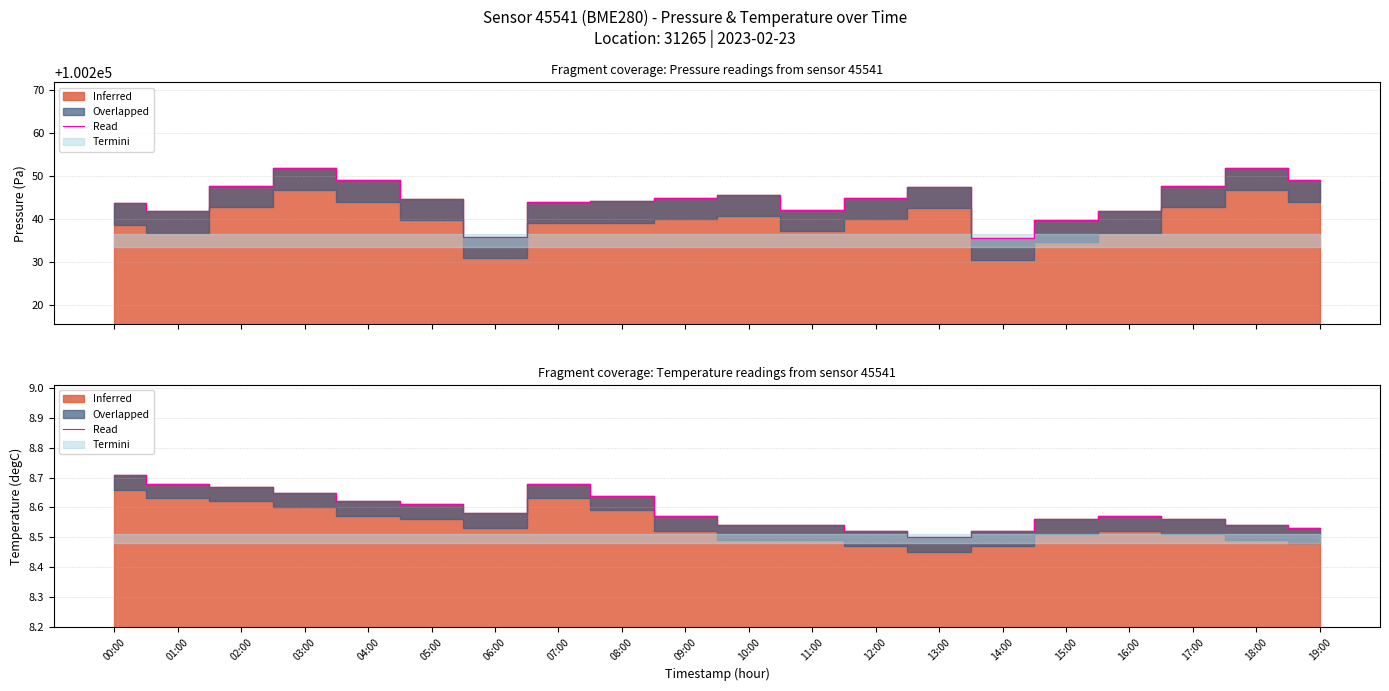

Approximately how many times larger is the value at 10:00 compared to 08:00?

1.0